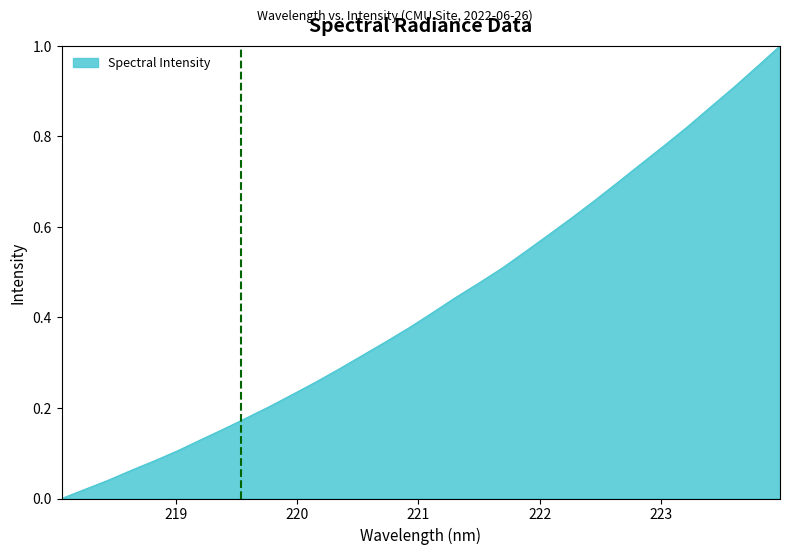

Does the chart display data point markers on the line(s)?

No